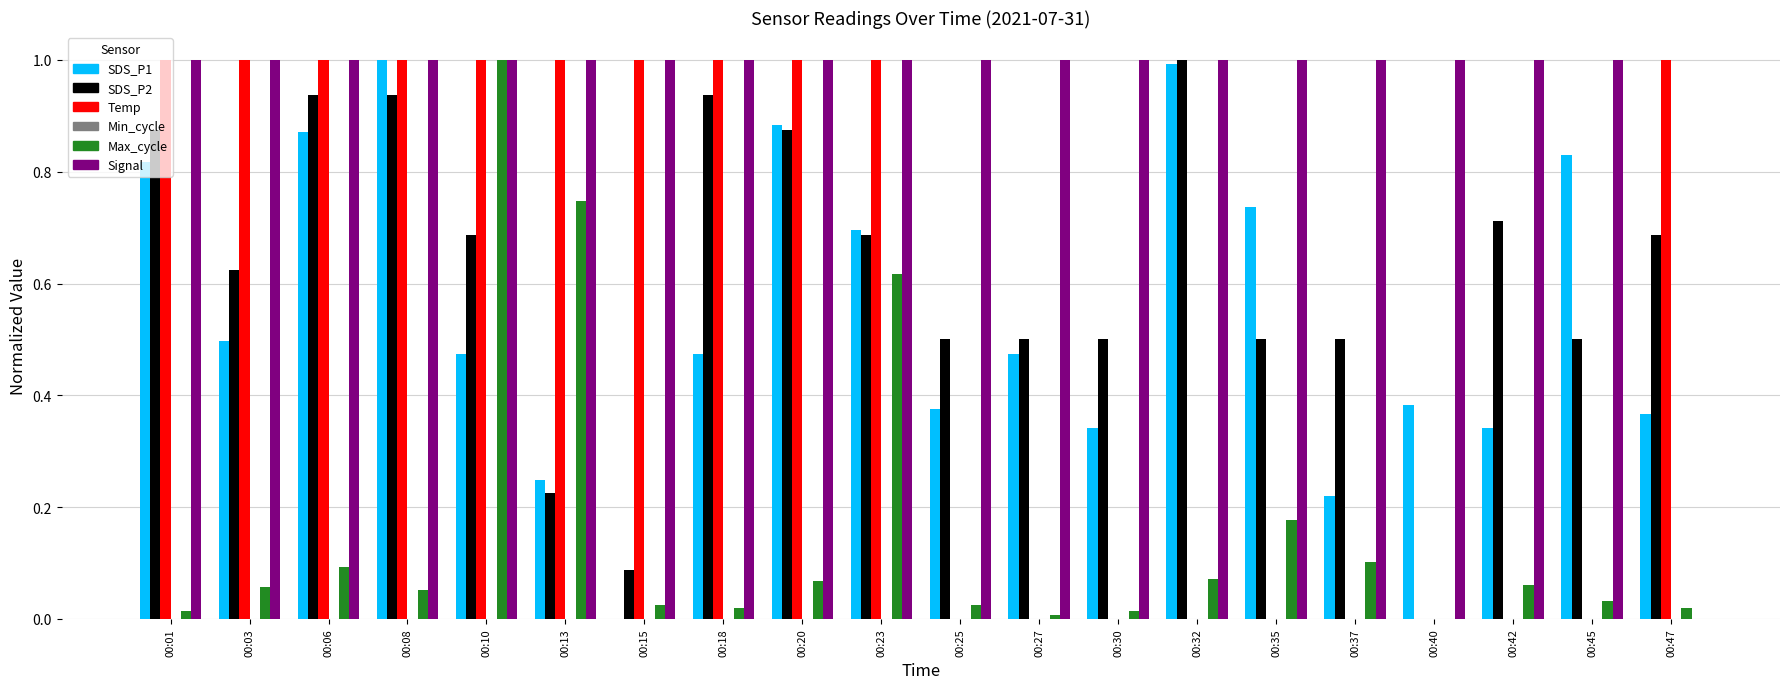

At which category is the sum across all series the highest?

00:10